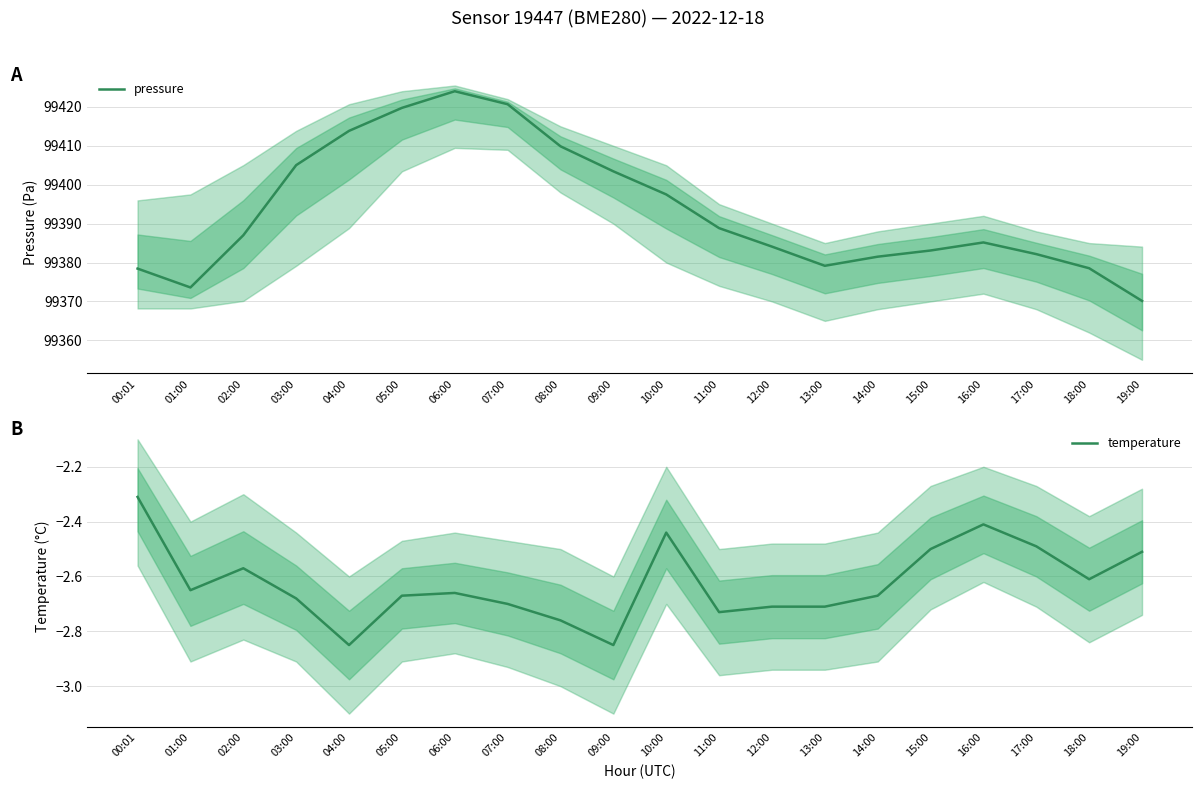

List the series in order of their peak value, lowest first.

temperature, pressure